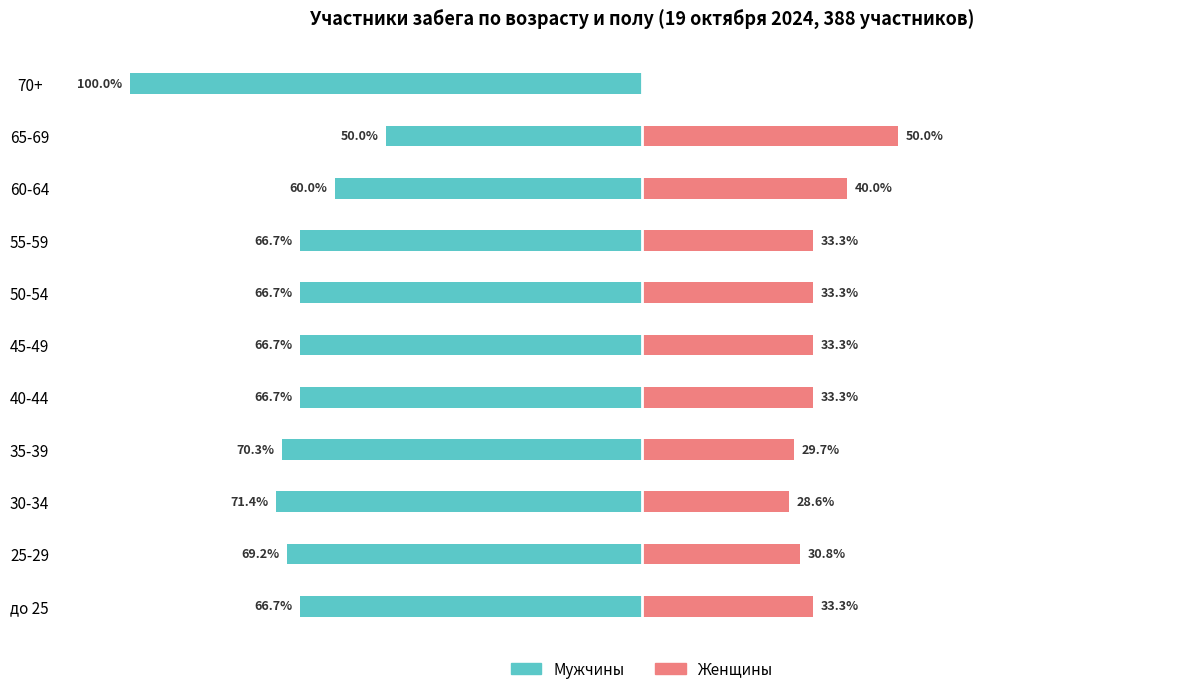

What is the value of the Мужчины bar at the 9th from the left?

-60.0